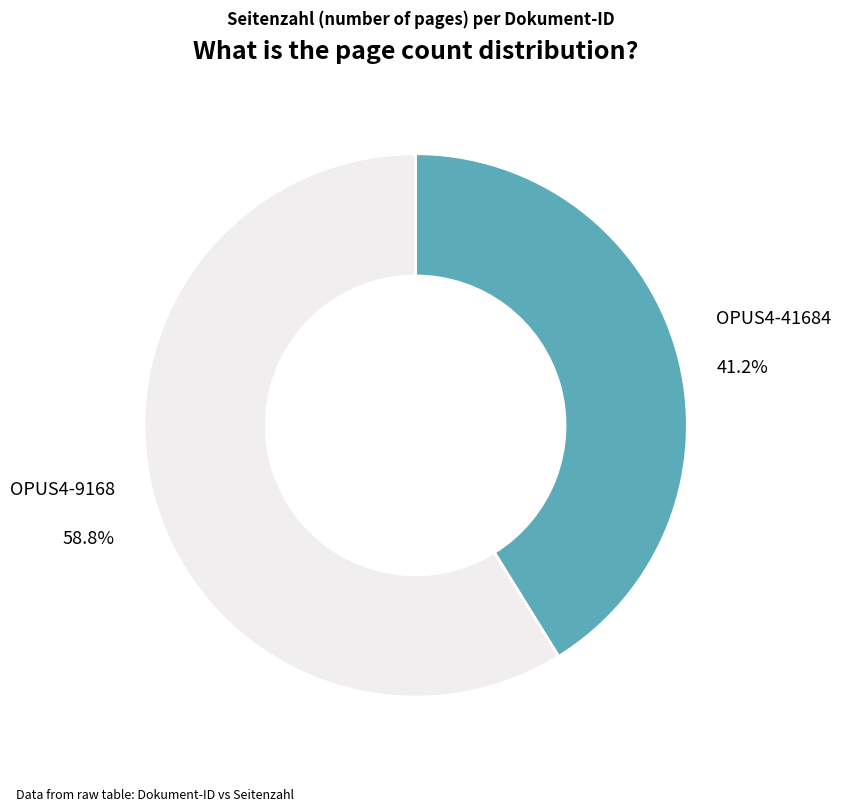

To the nearest percent, what is the difference between the largest and smallest slice percentages?

18%